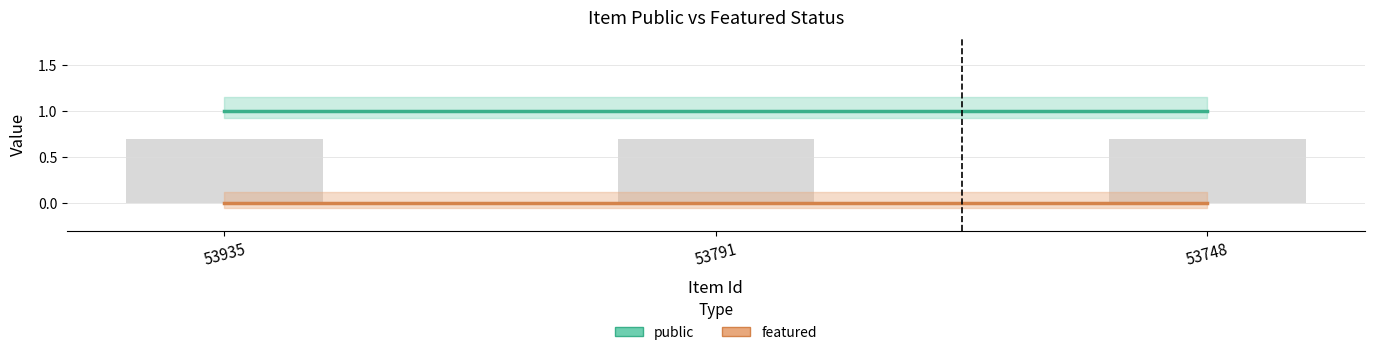

How many bars are there in each group?

2